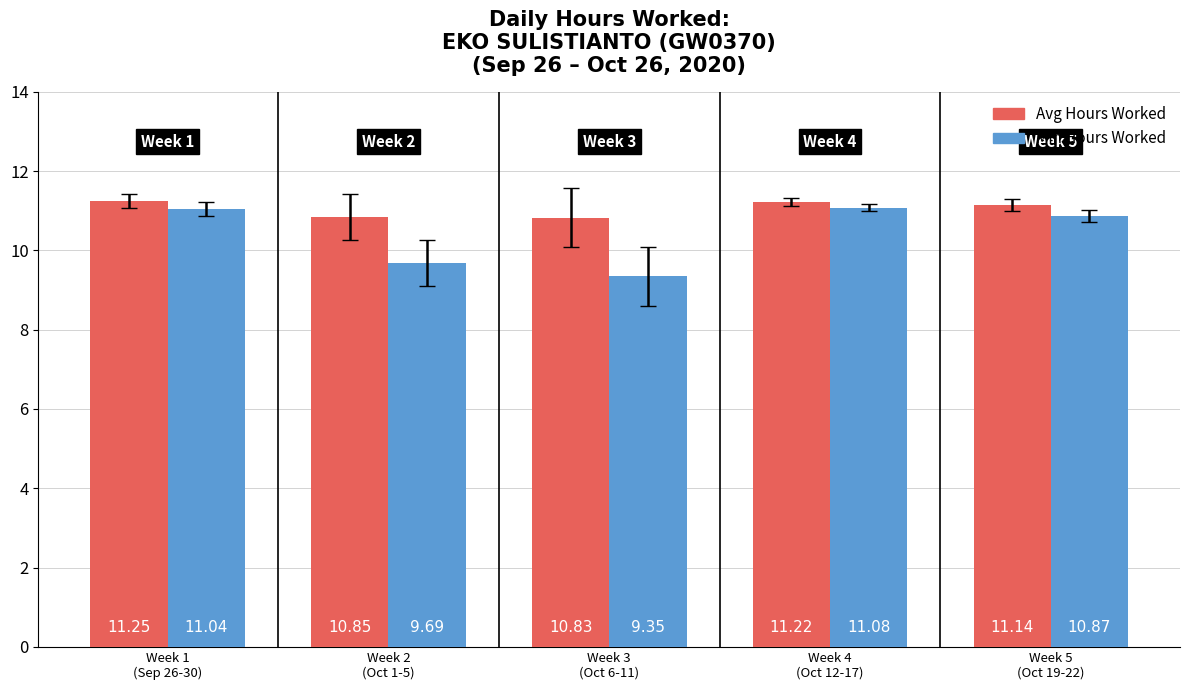

Which series has the largest total across all categories?

Avg Hours Worked